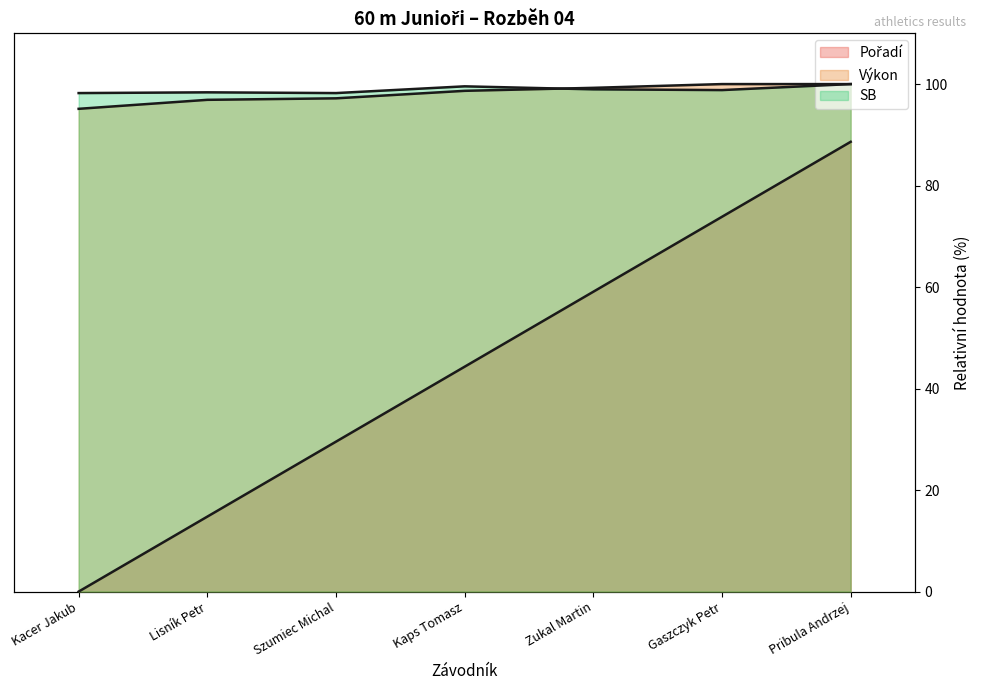

At which label is Výkon closest to 97?

Lisník Petr